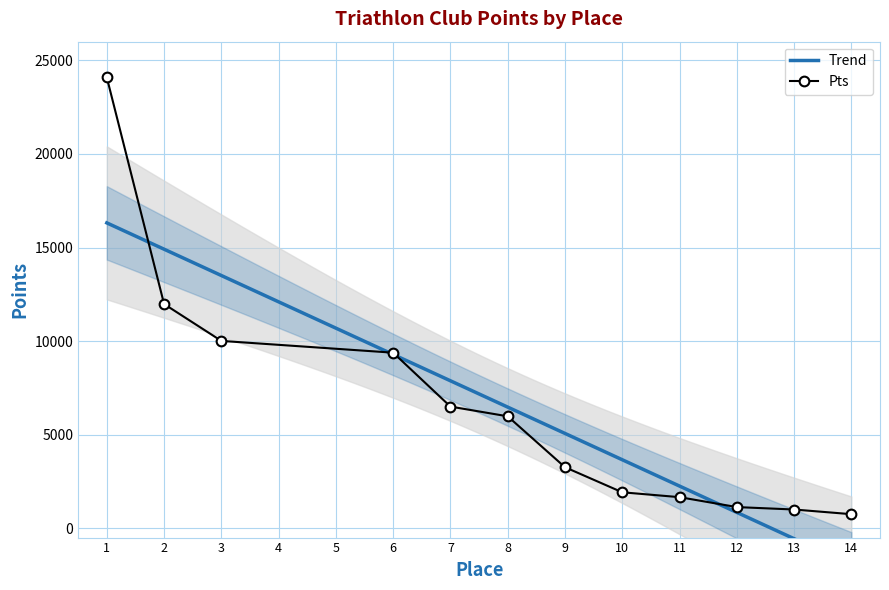

What is the lowest value of the Pts series?

750